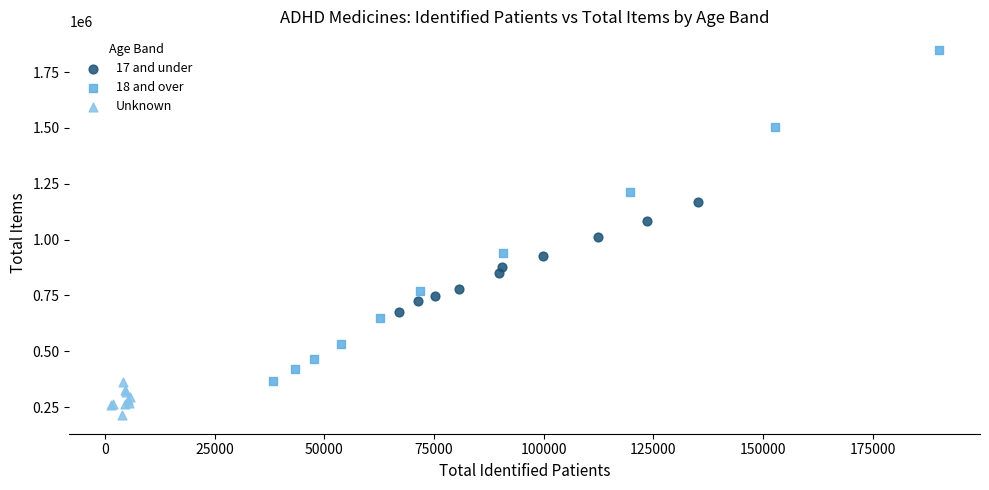

Which series contains the highest Y value?

18 and over